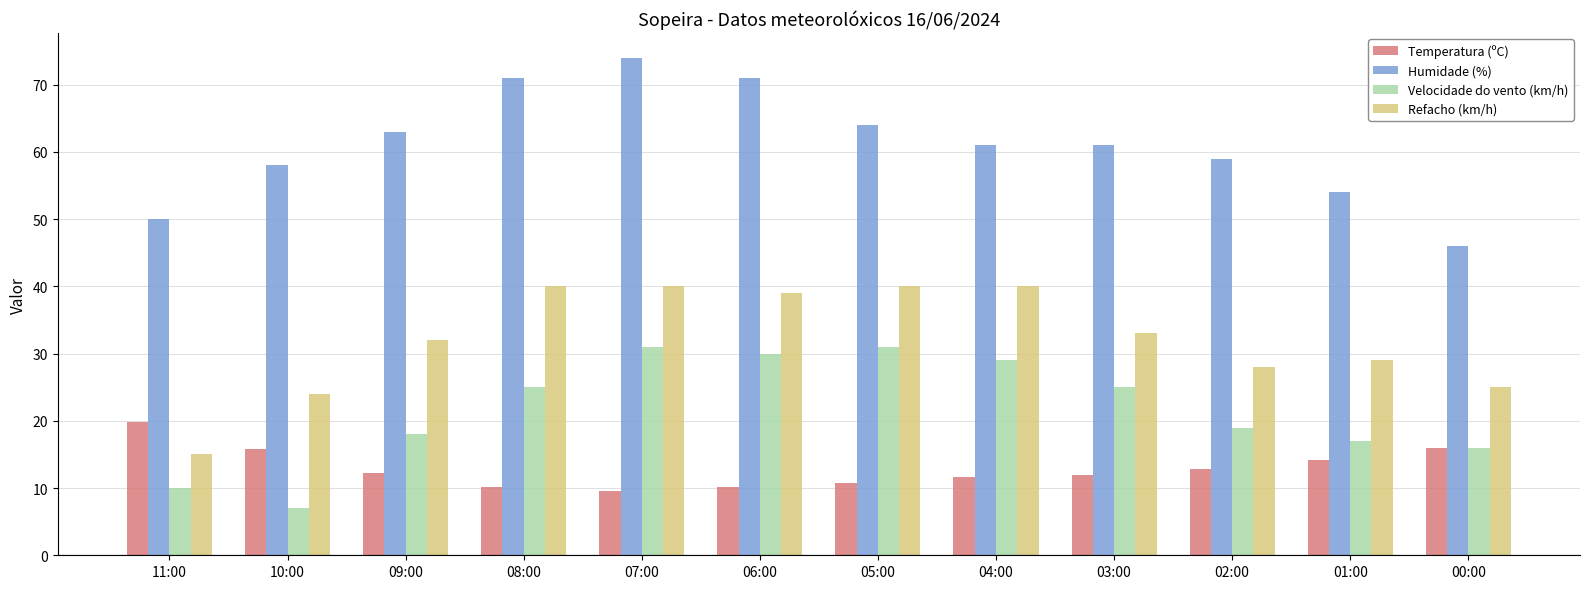

At how many categories does at least one series exceed 45?

12